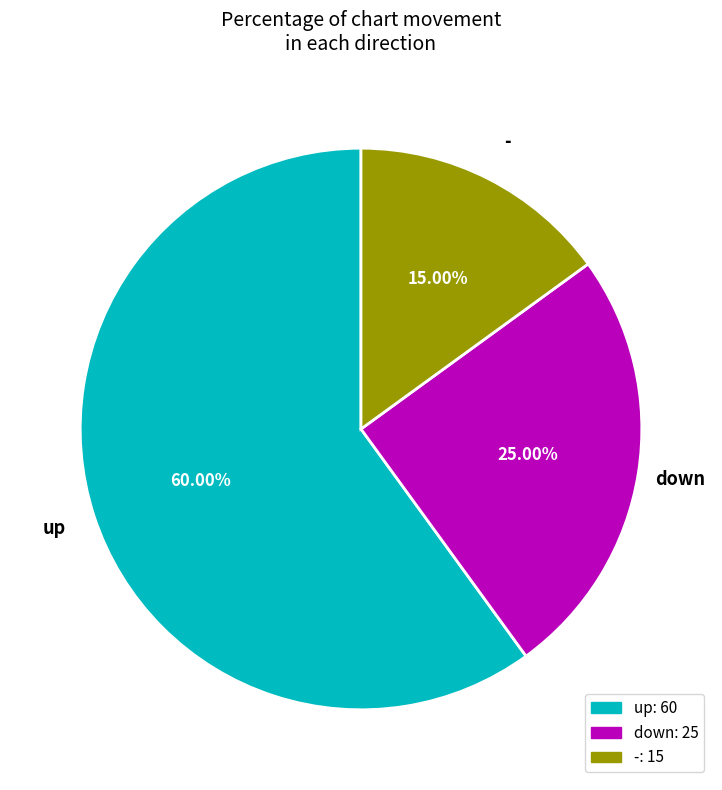

Is there any slice that represents more than half of the pie?

Yes